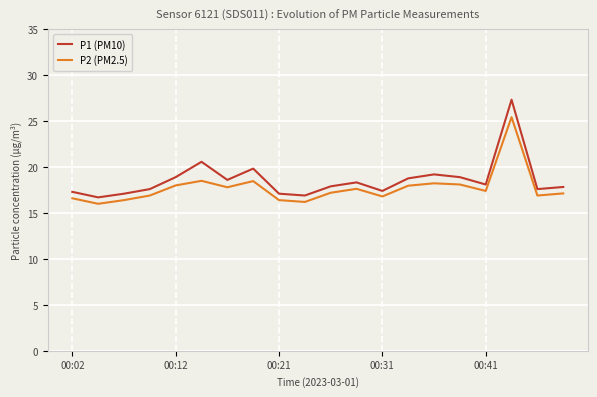

Rank the series by their average value, from highest to lowest.

P1 (PM10), P2 (PM2.5)